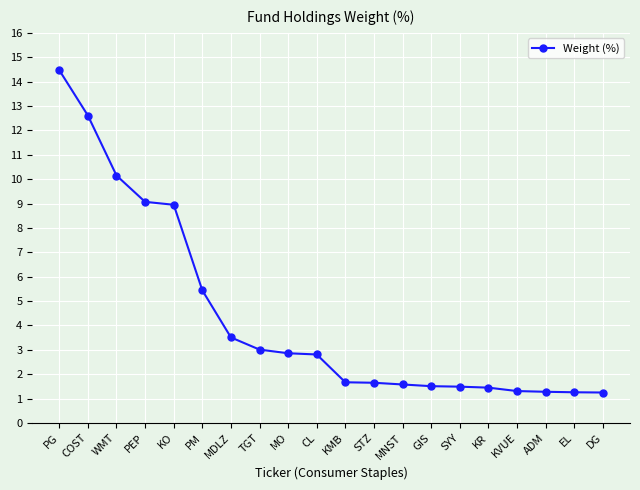

What is the change in value from SYY to DG?

-0.2